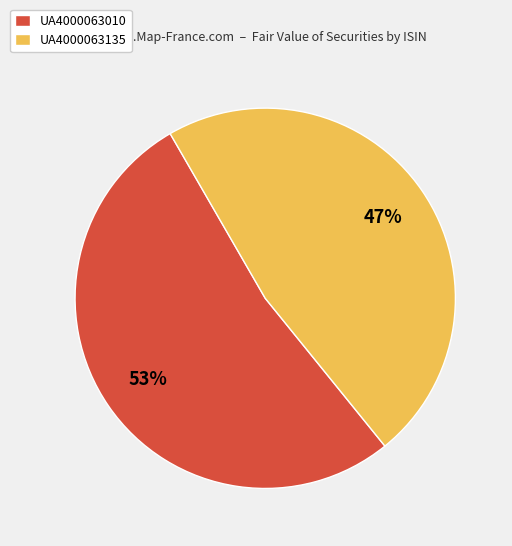

Does any single category account for the majority?

Yes